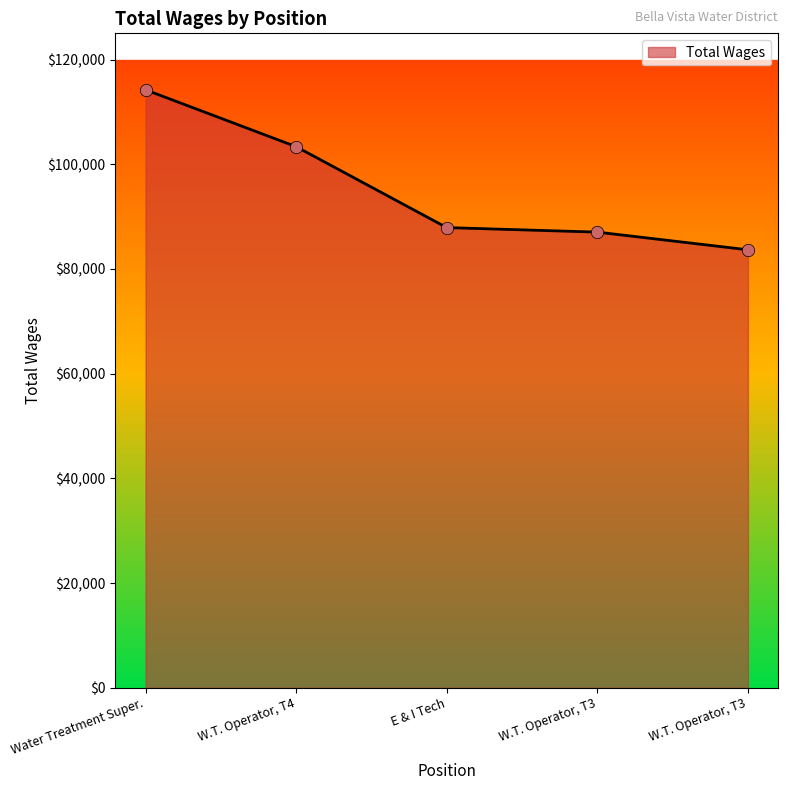

Which has a higher value, W.T. Operator, T3 or W.T. Operator, T4?

W.T. Operator, T4